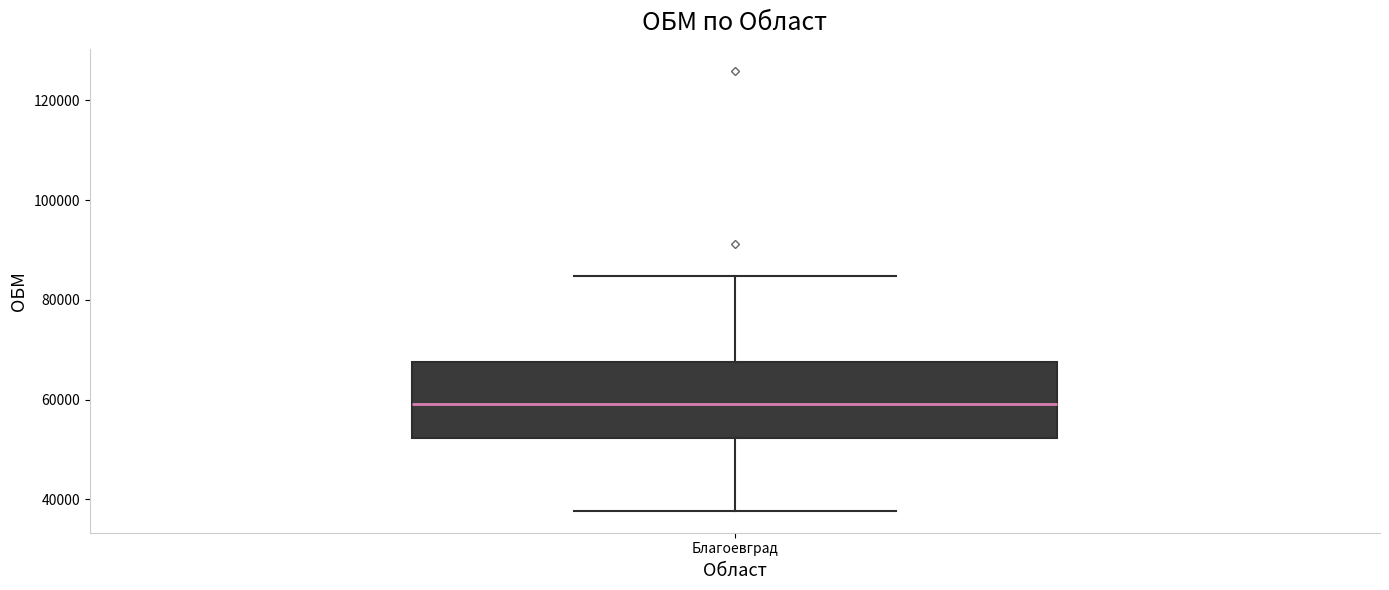

Where does the lower whisker of the box for Благоевград end on the y-axis? The values are not printed on the chart, so give them approximately, as read against the axis.

38000